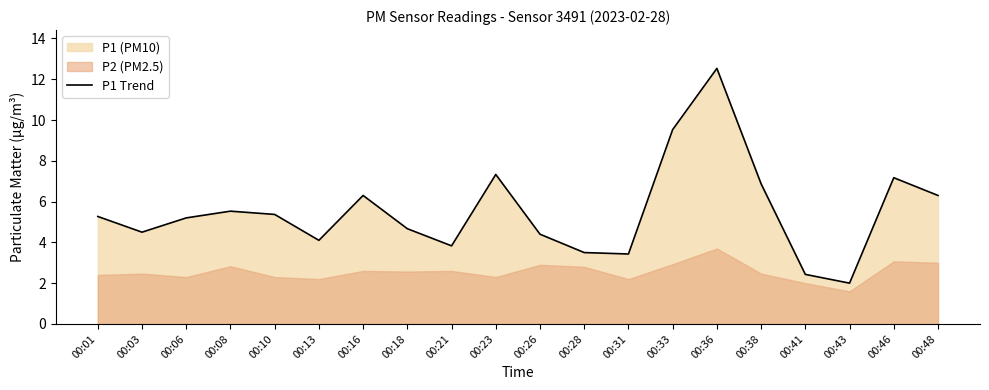

What is the value of the 9th point from the left?

3.8